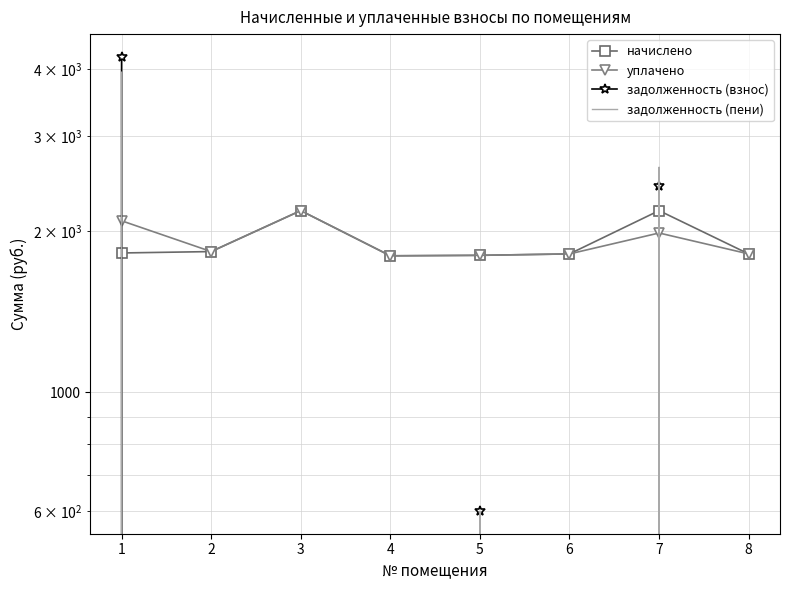

The value of задолженность (пени) at 4 is -1399.3. True or false?

False